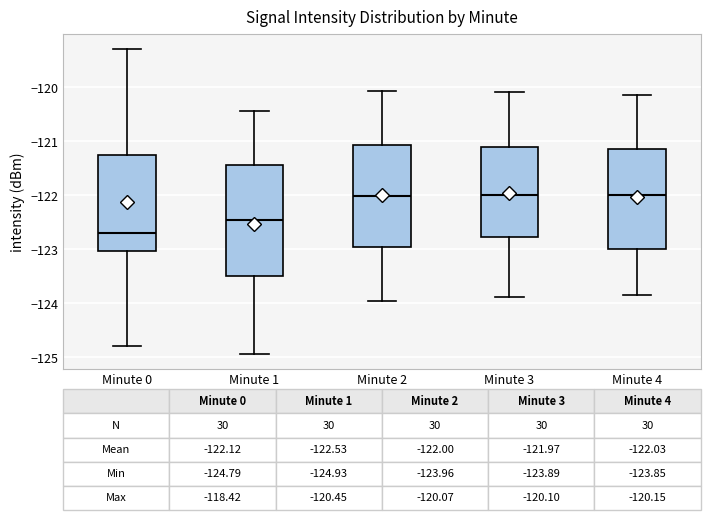

Which box is the tallest, from its lower edge to its upper edge?

Minute 1